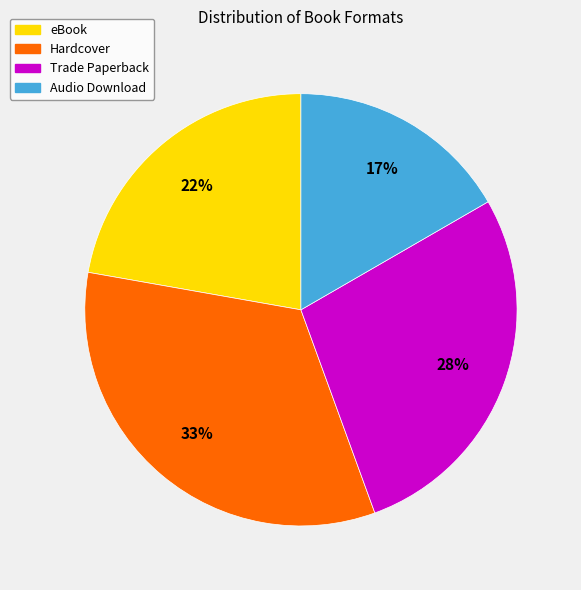

Is Trade Paperback the majority of the pie?

No